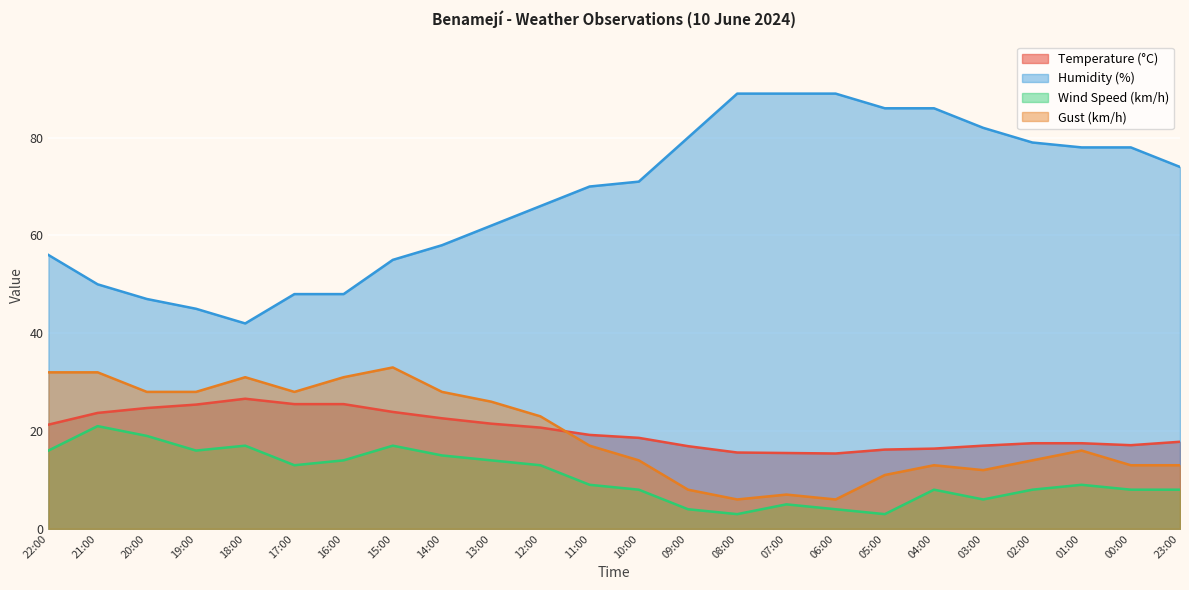

What is the maximum value shown in the chart?

89.0